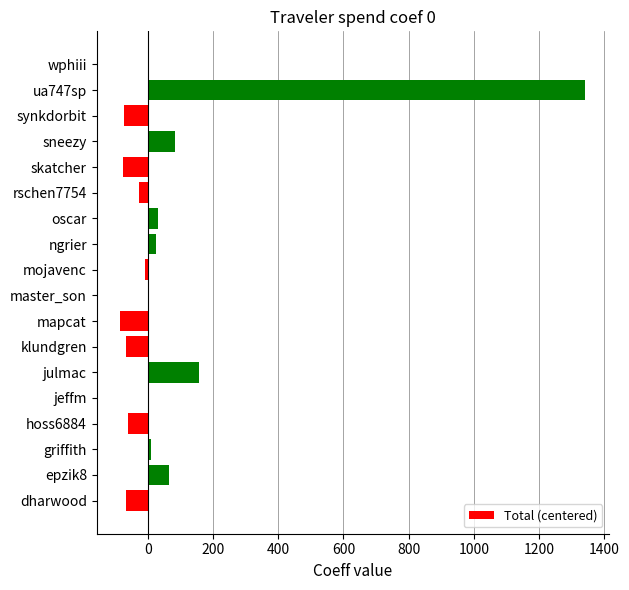

Count the number of data series in this chart.

1